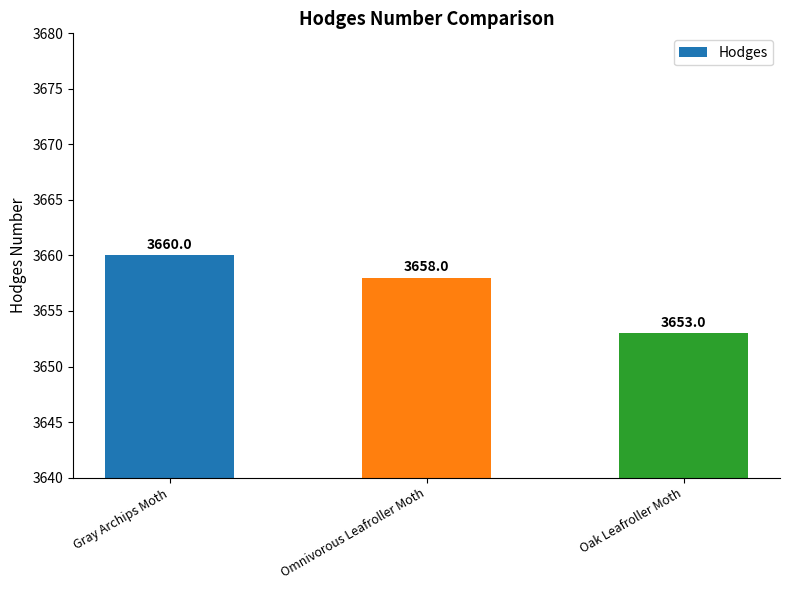

What is the change in value from Gray Archips Moth to Oak Leafroller Moth?

-7